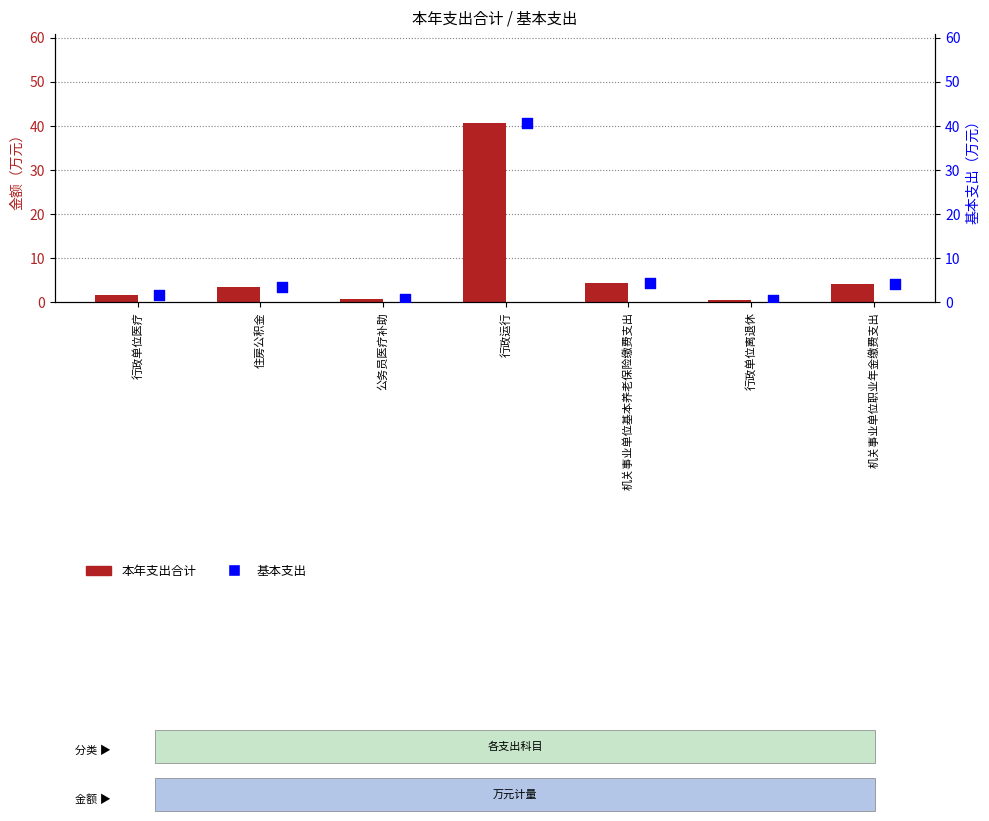

At how many categories does at least one series exceed 26?

1